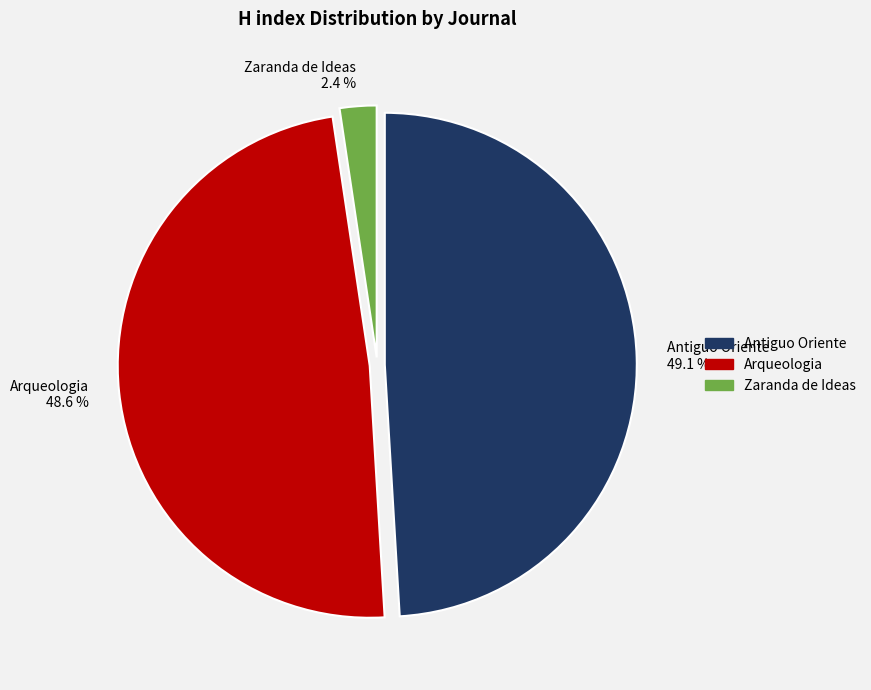

To the nearest percent, what is the average slice percentage?

33%